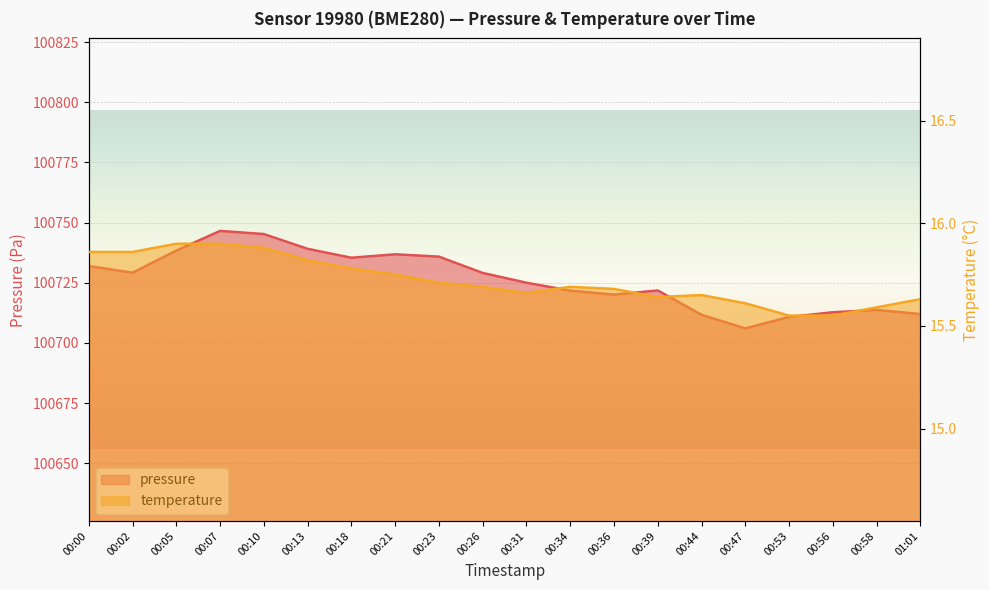

How many data points in pressure are less than 100729?

10